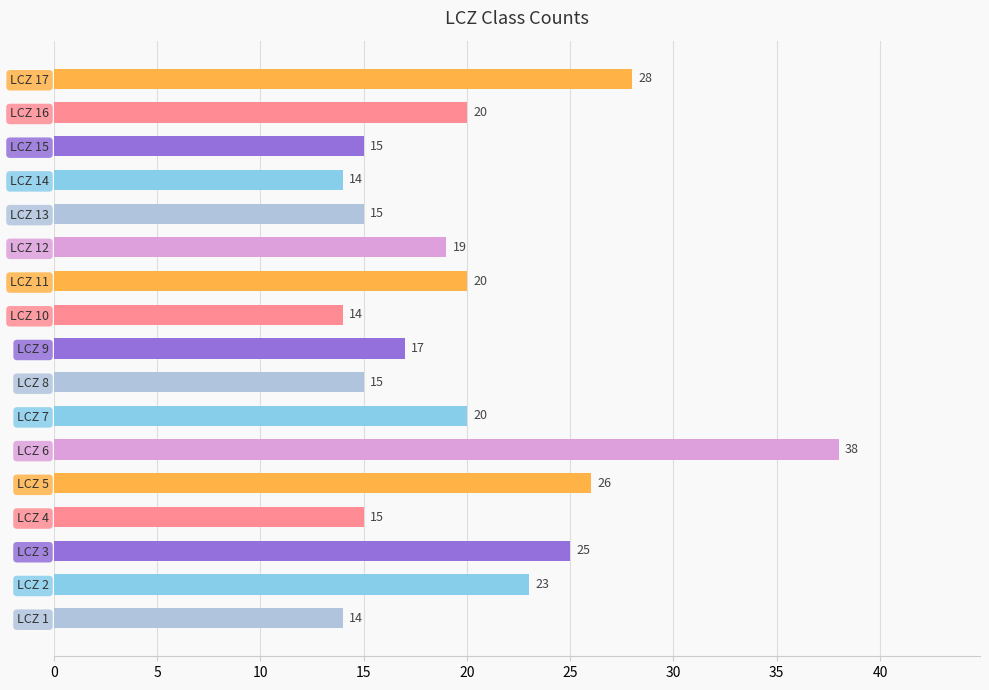

What is the minimum value shown in the chart?

14